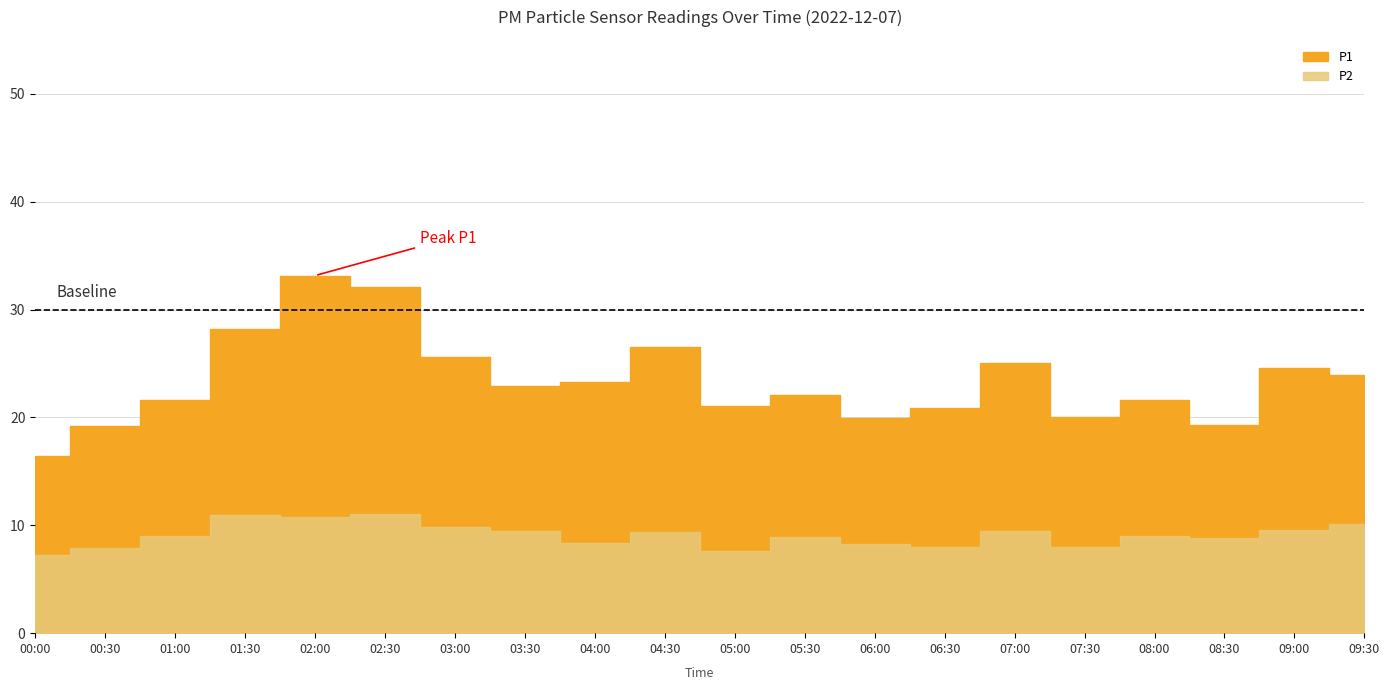

True or false: P1 has more than 0 points higher than both neighbors.

True